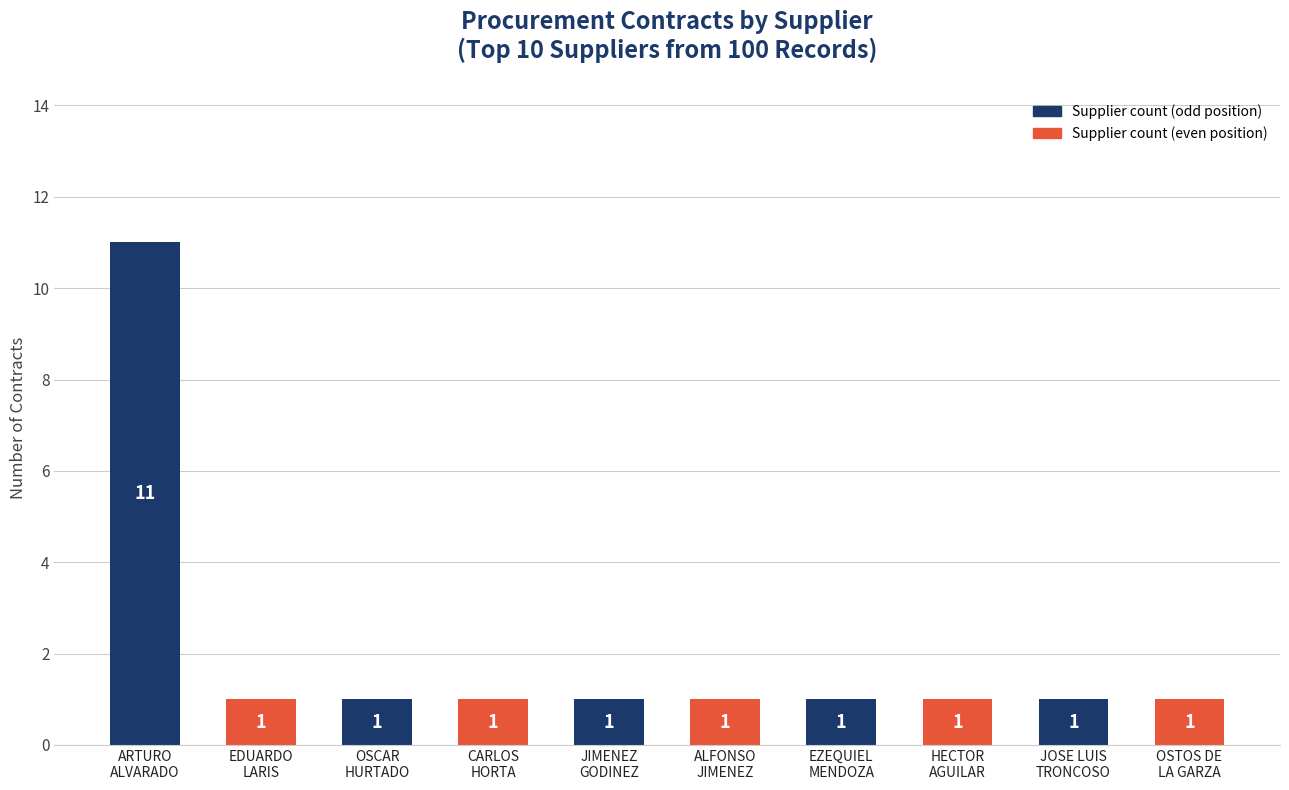

What is the difference between the maximum and minimum values?

10